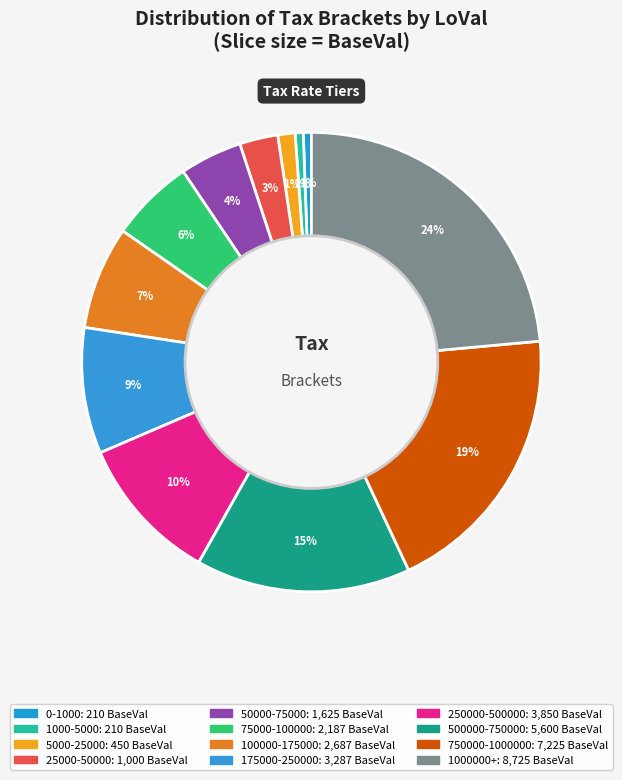

Rank the categories by value from highest to lowest.

1000000+, 750000-1000000, 500000-750000, 250000-500000, 175000-250000, 100000-175000, 75000-100000, 50000-75000, 25000-50000, 5000-25000, 1000-5000, 0-1000